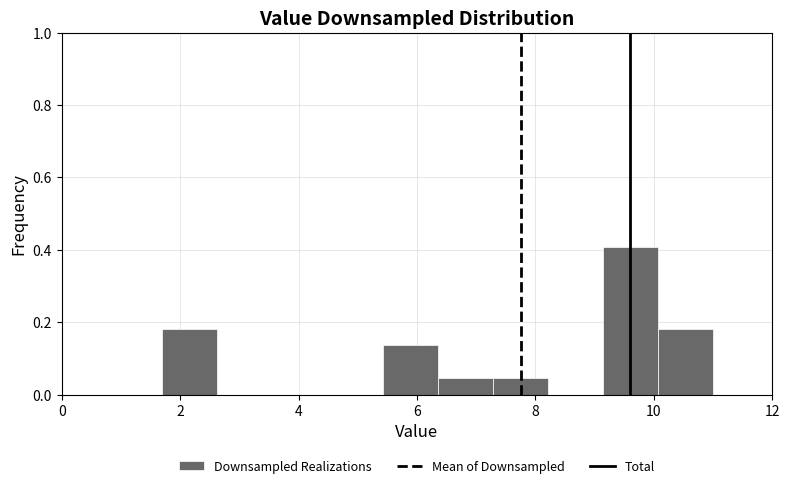

Reading left to right, transcribe this chart: for each bar, give the range it covers on the x-axis and its height. Neither the bar edges nor the heights are printed on the chart, so give them approximately, as read against the axes.

1.8 to 2.6: 0.18
2.6 to 3.6: 0
3.6 to 4.4: 0
4.4 to 5.4: 0
5.4 to 6.4: 0.14
6.4 to 7.2: 0.04
7.2 to 8.2: 0.04
8.2 to 9.2: 0
9.2 to 10.0: 0.40
10.0 to 11.0: 0.18